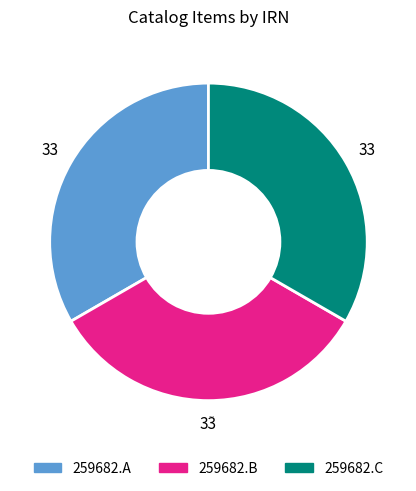

Combined, do 259682.A and 259682.B account for over 50%?

Yes